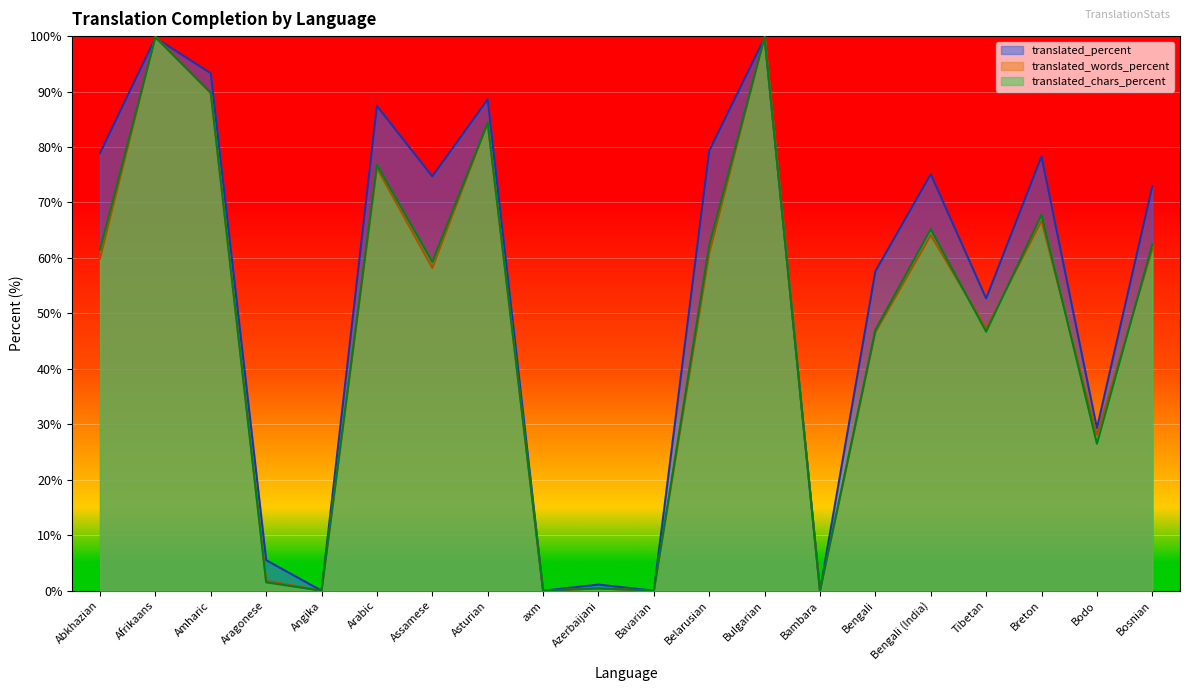

What is the value of the translated_chars_percent point at the 19th from the left?

26.5